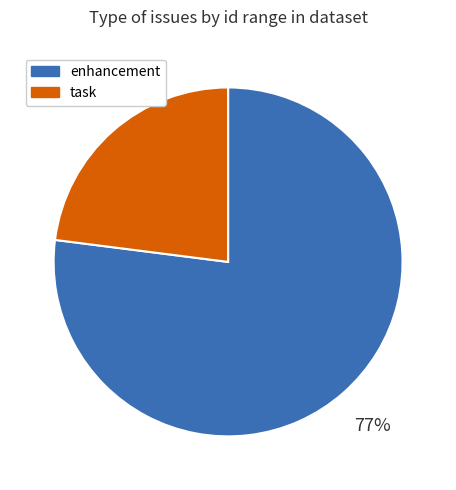

How many segments does this pie chart have?

2